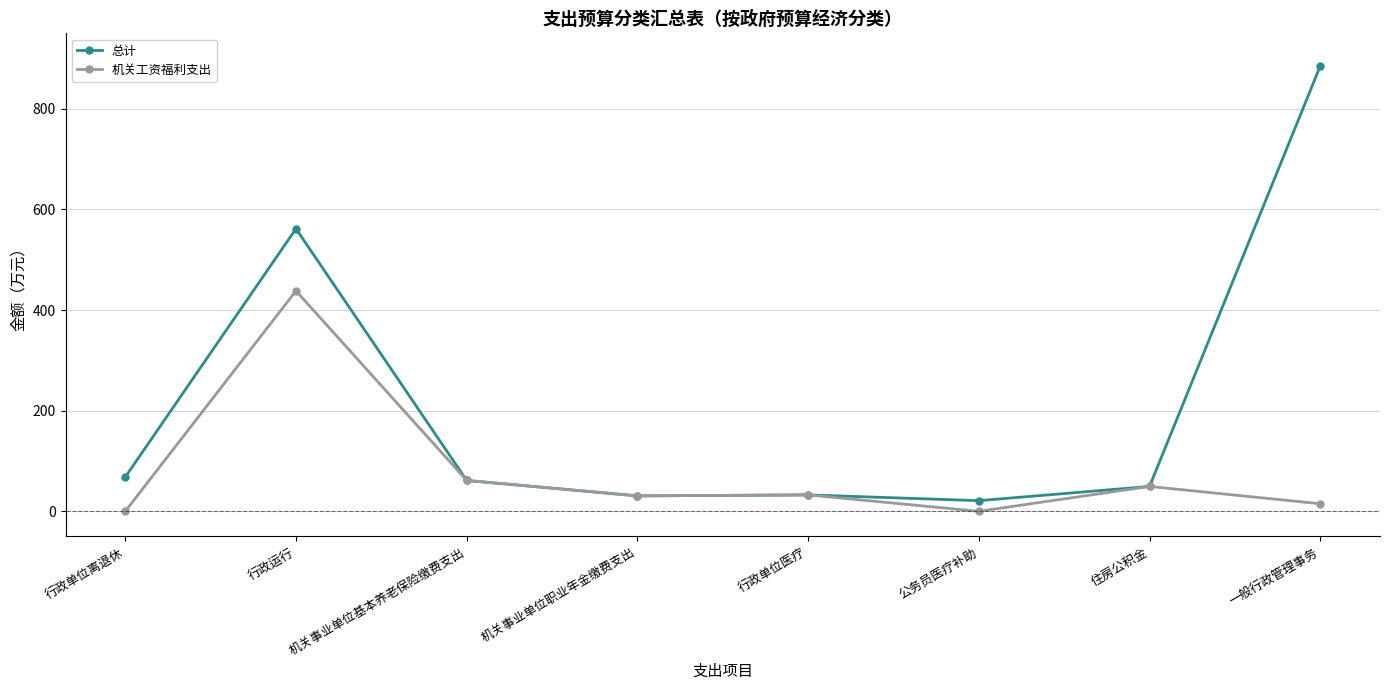

Which series has the largest range (max minus min)?

总计